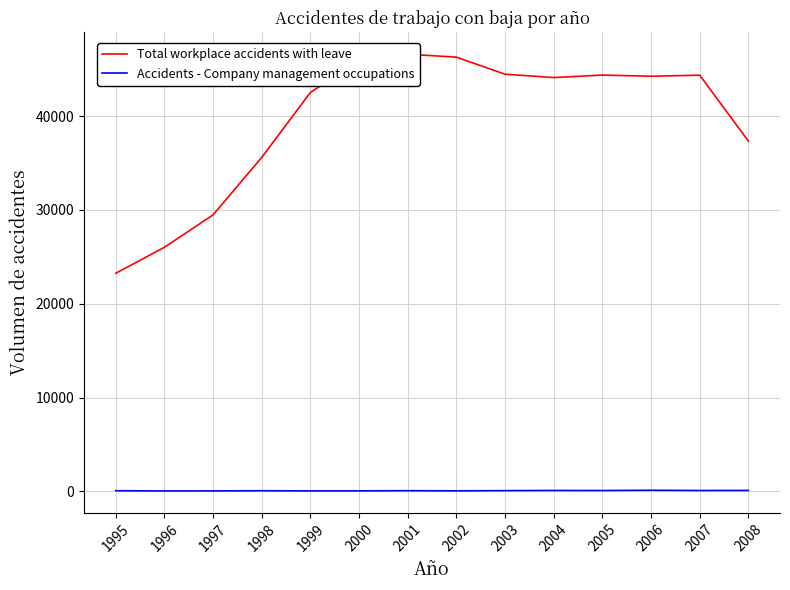

What is the total value across all series at 2002?

46345